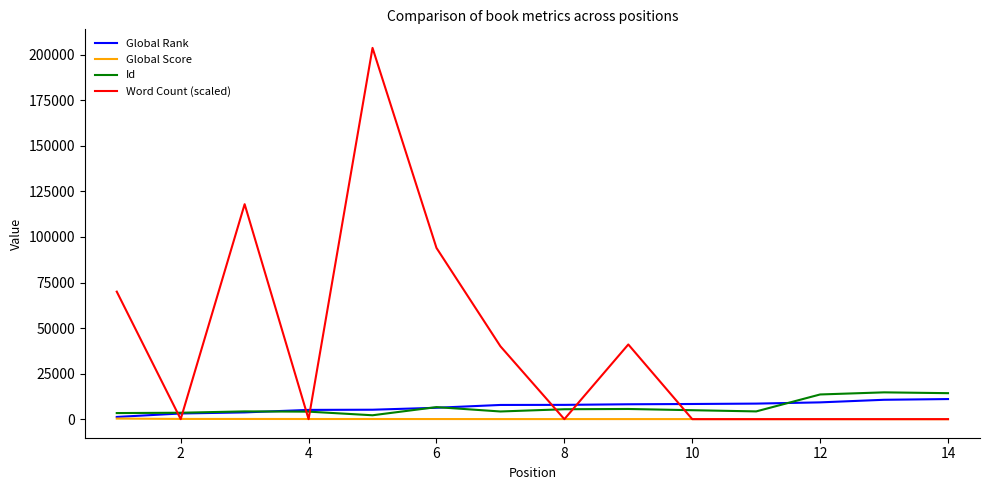

Which series ends up on top after the final intersection of Word Count (scaled) and Id?

Id